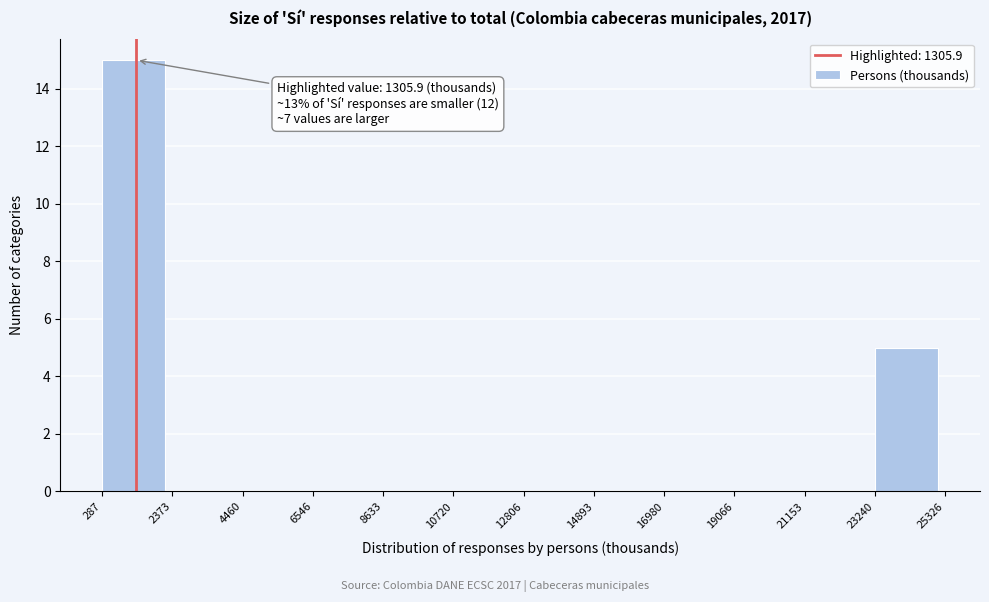

Over which range of the x-axis is the bar tallest?

287 to 2373